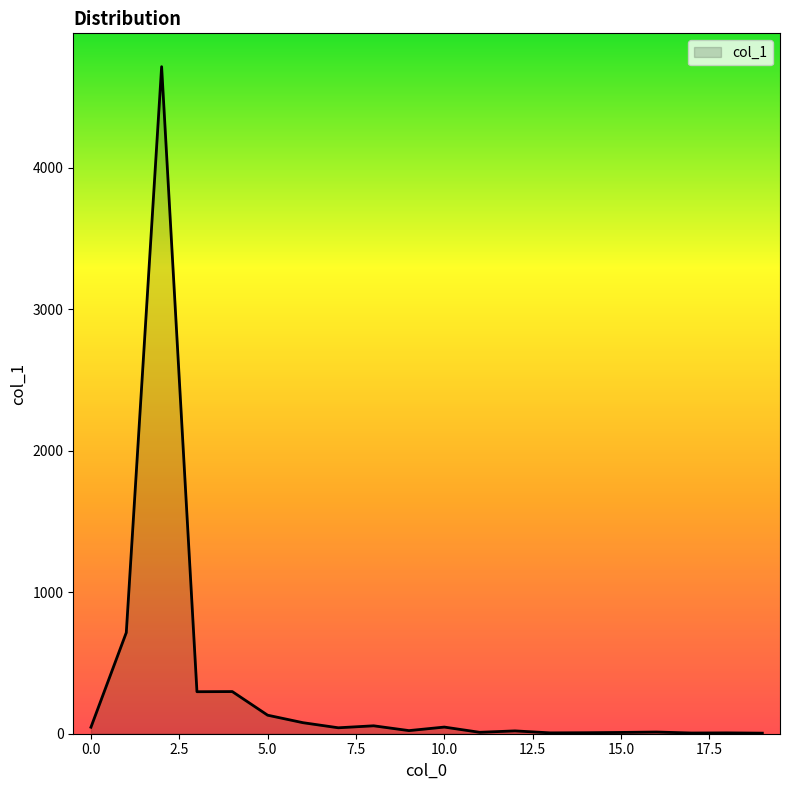

What is the difference between the maximum and minimum values?

4712